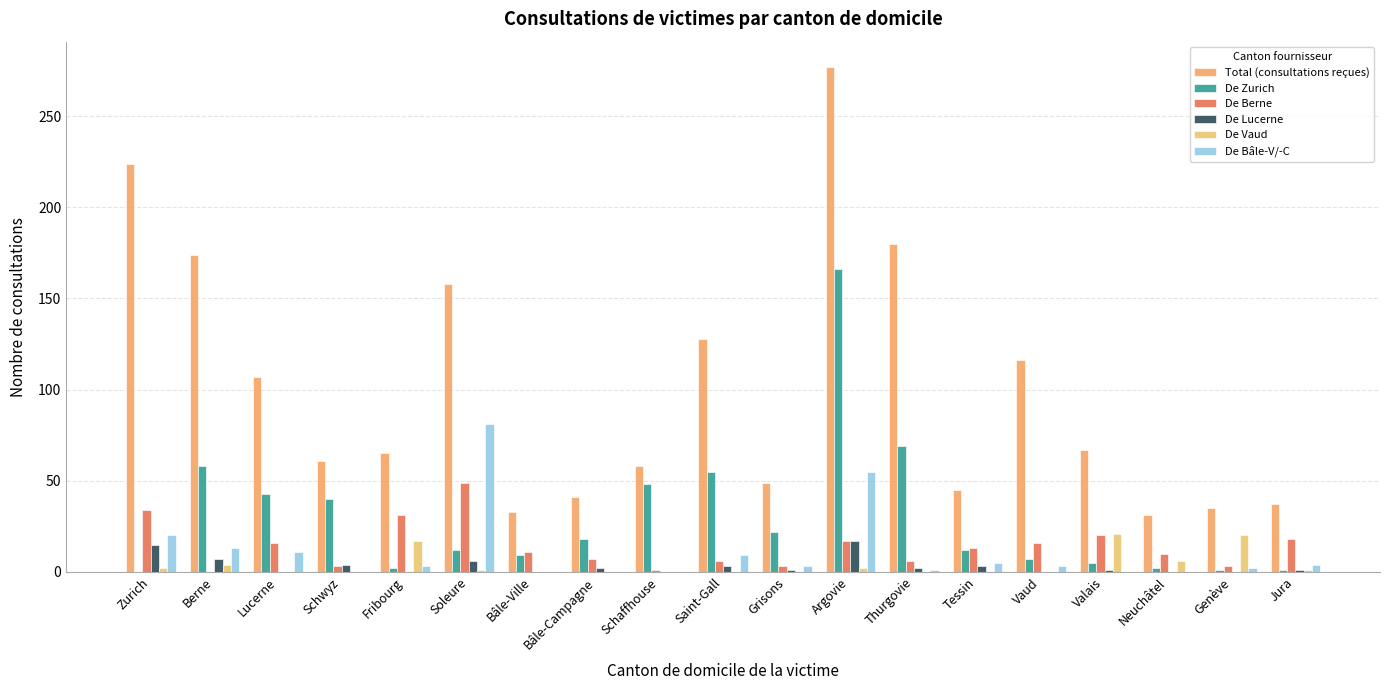

How many distinct data groups are displayed?

6